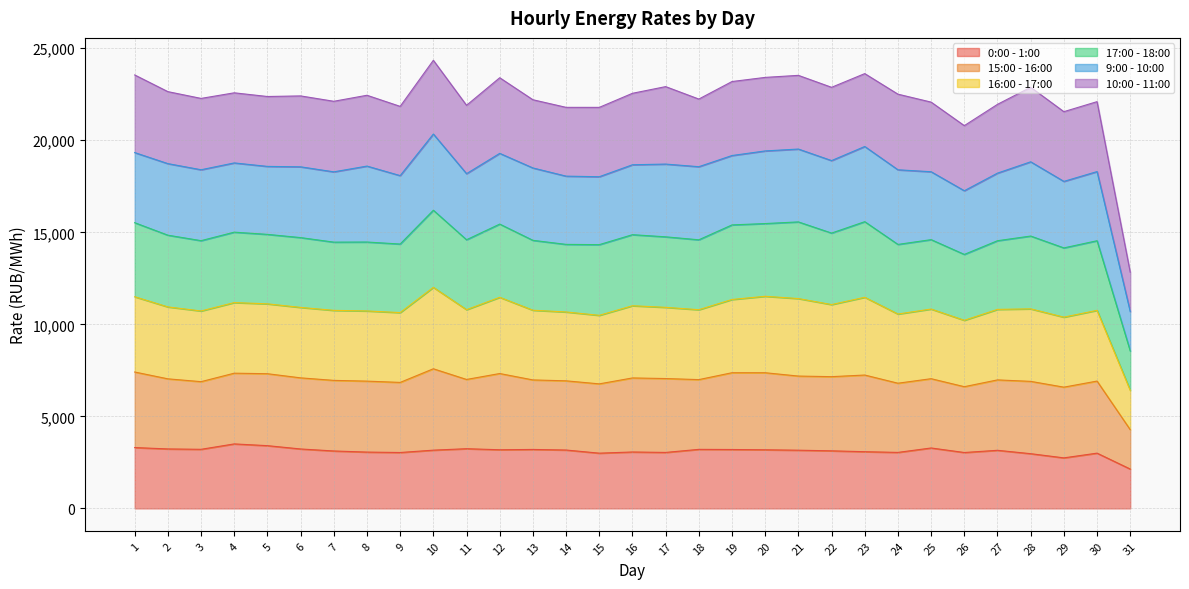

Which has a higher value, 26 or 16?

16